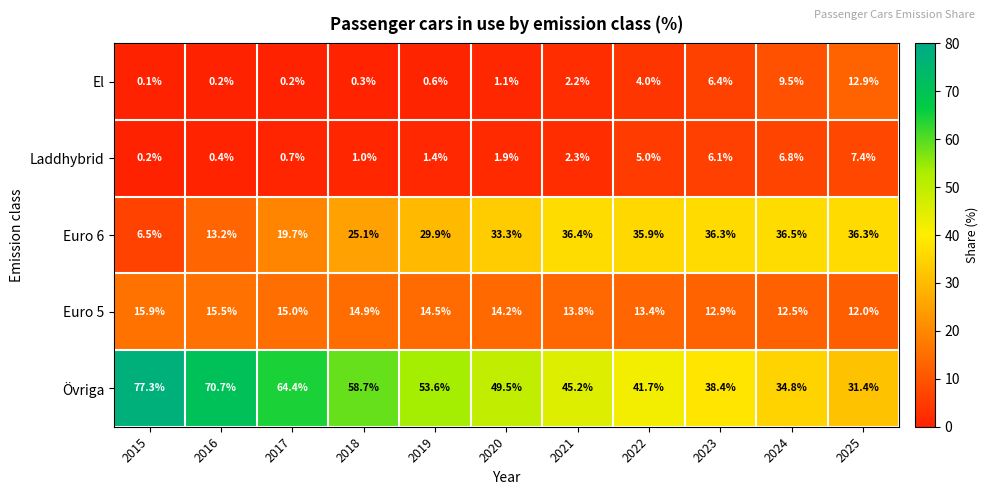

What is the difference between the highest and lowest values at 2015?

77.2